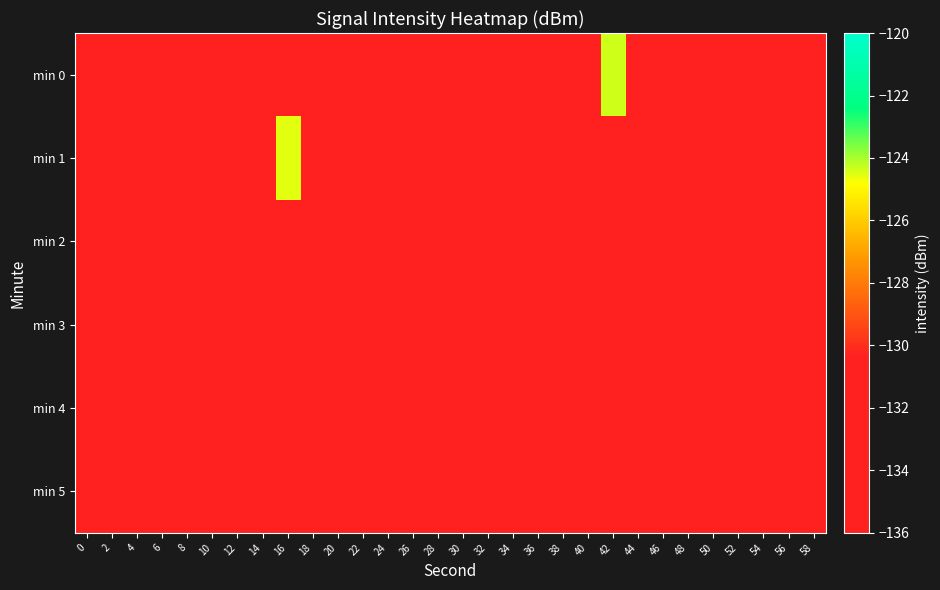

At how many categories does at least one series exceed -126?

2